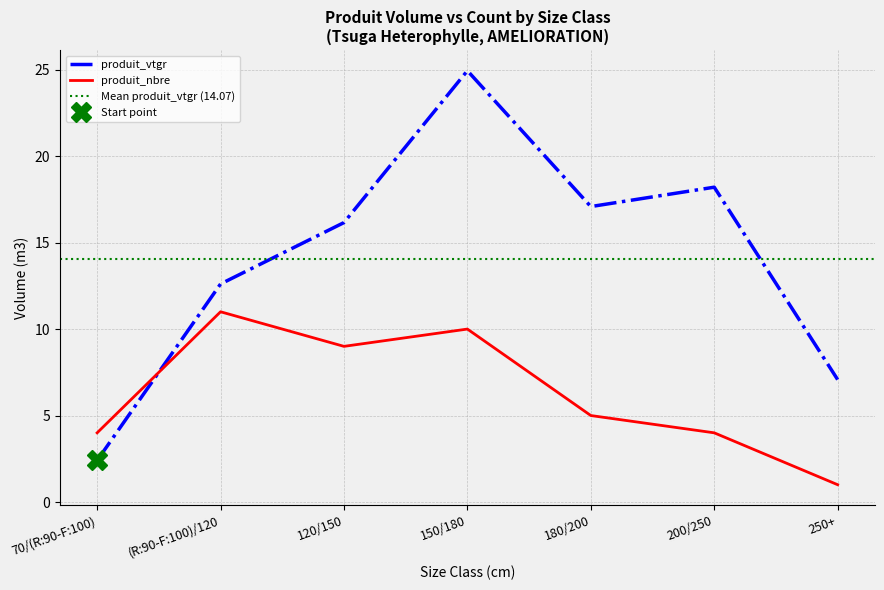

The produit_nbre series shows 11.0 at (R:90-F:100)/120. True or false?

True